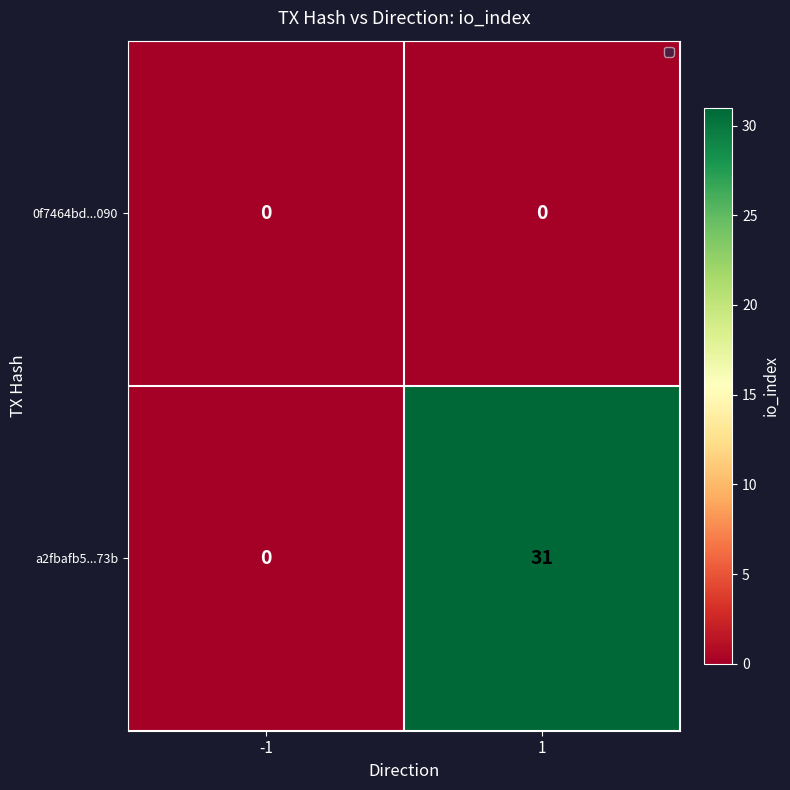

How many data points does each series have?

2